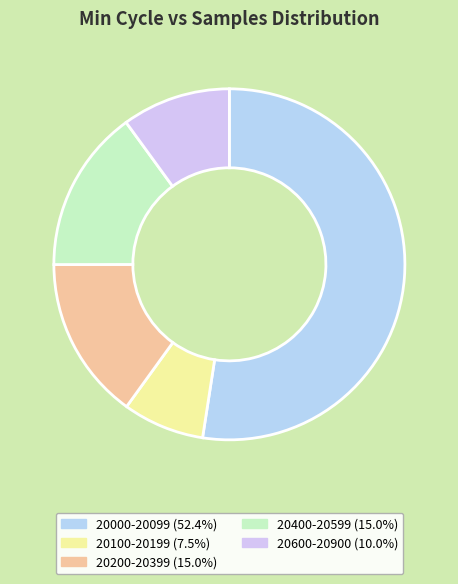

Count the number of slices in the pie.

5